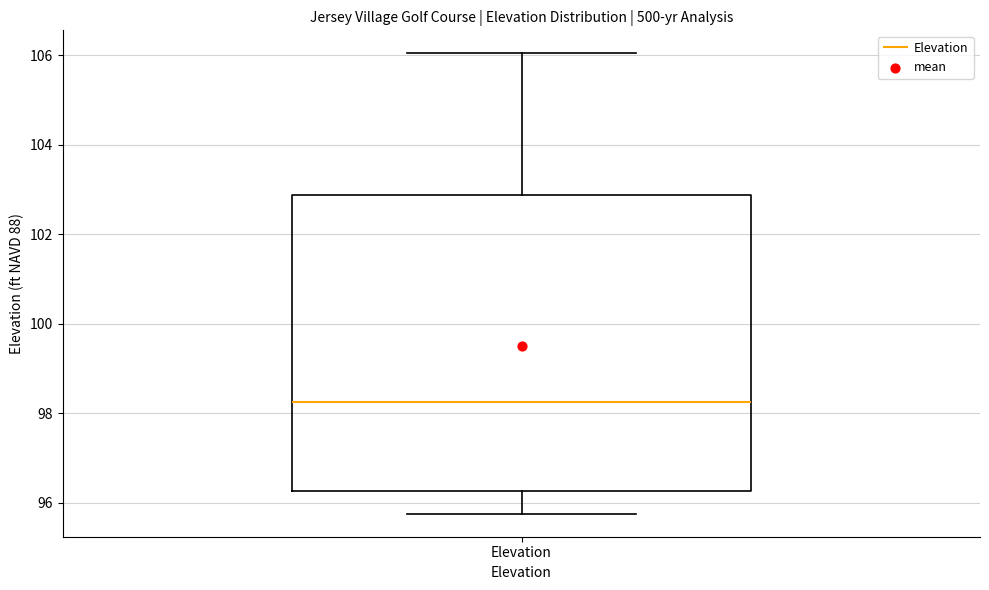

Transcribe this box plot: give where the median line is, the range the box spans, and where the two whiskers end, as read against the y-axis. The values are not printed on the chart, so give them approximately, as read against the axis.

median 98.2, box 96.2 to 102.8, whiskers 95.8 to 106.0